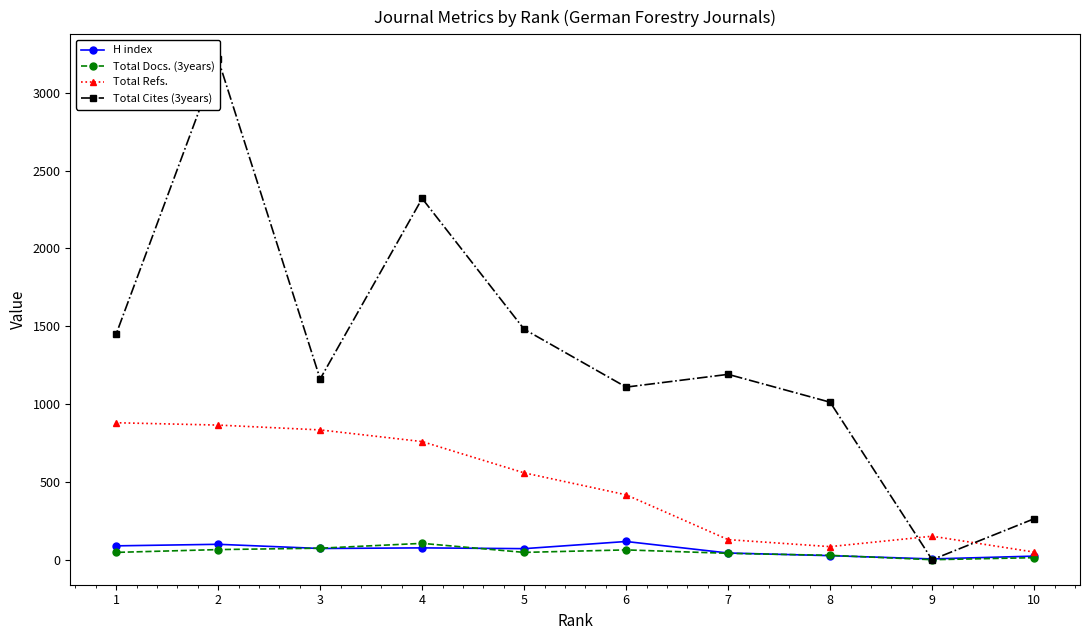

At which label does Total Cites (3years) reach its peak?

2